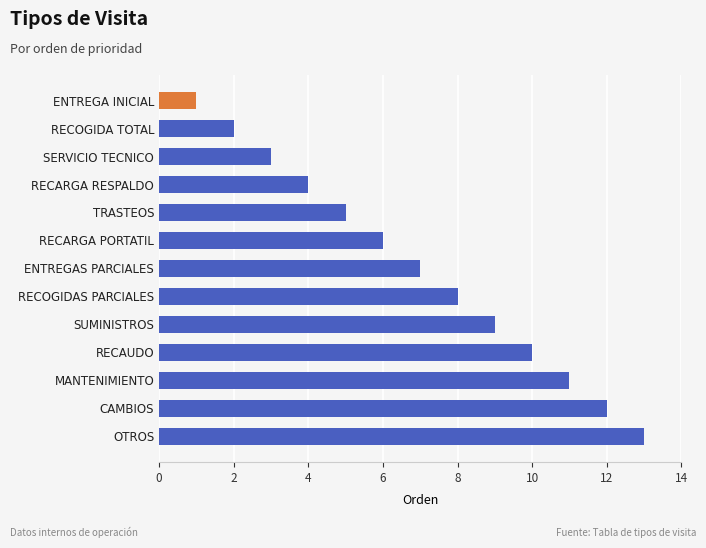

List the labels in order of value, largest first.

OTROS, CAMBIOS, MANTENIMIENTO, RECAUDO, SUMINISTROS, RECOGIDAS PARCIALES, ENTREGAS PARCIALES, RECARGA PORTATIL, TRASTEOS, RECARGA RESPALDO, SERVICIO TECNICO, RECOGIDA TOTAL, ENTREGA INICIAL